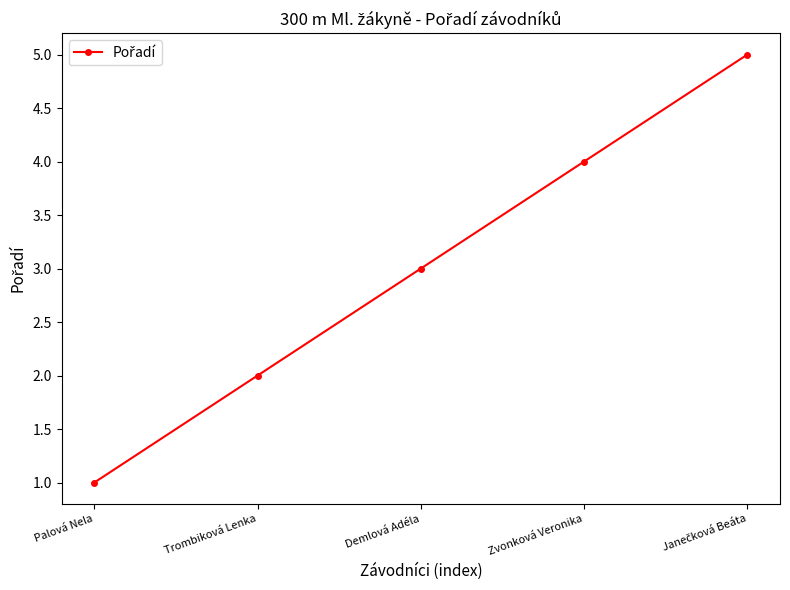

Which label corresponds to the smallest value in the chart?

Palová Nela